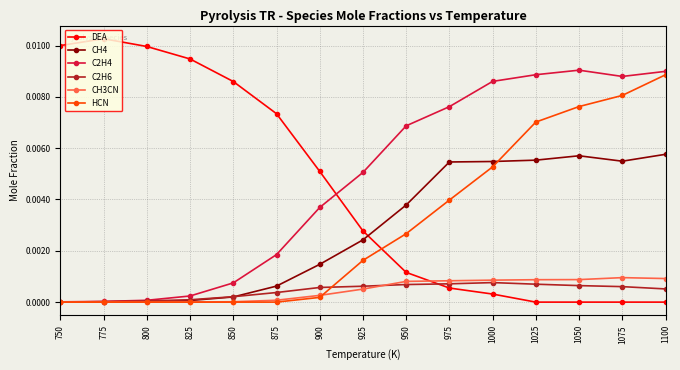

How many lines are shown in the chart?

6